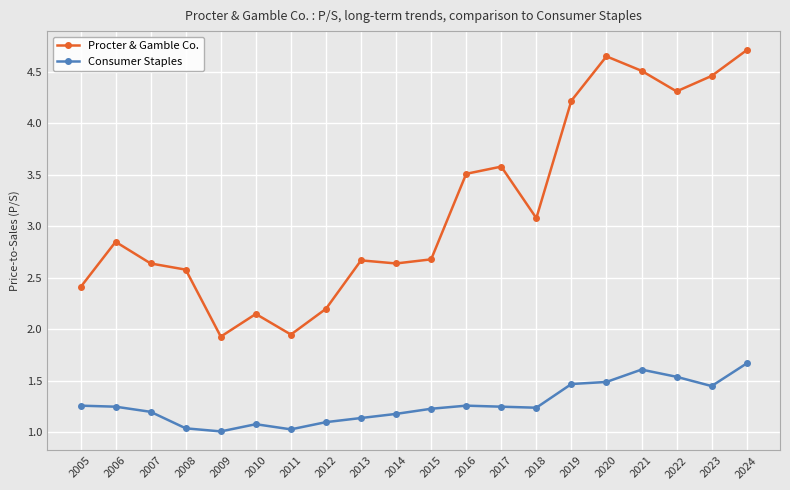

Count the number of categories in the chart.

20